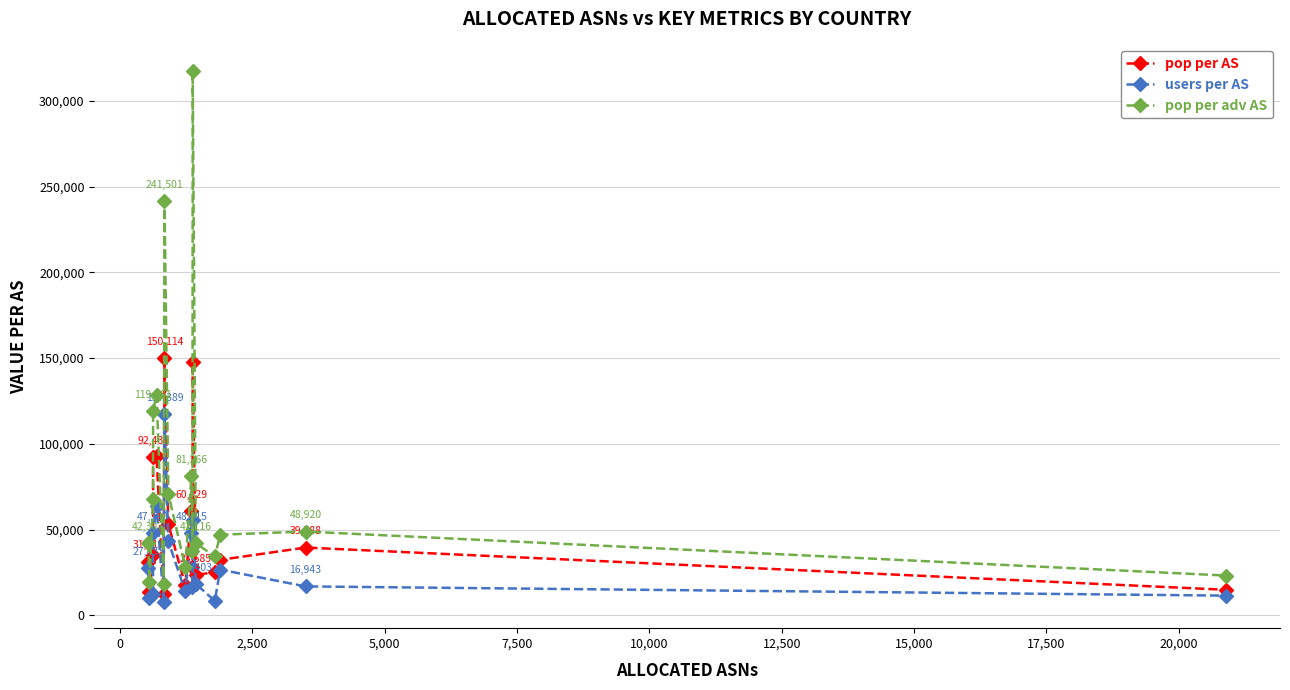

True or false: users per AS has more than 2 points higher than both neighbors.

True